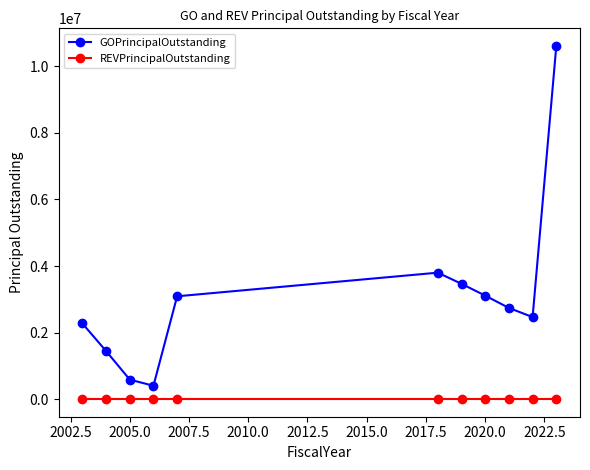

Rank the series by their maximum value, from highest to lowest.

GOPrincipalOutstanding, REVPrincipalOutstanding